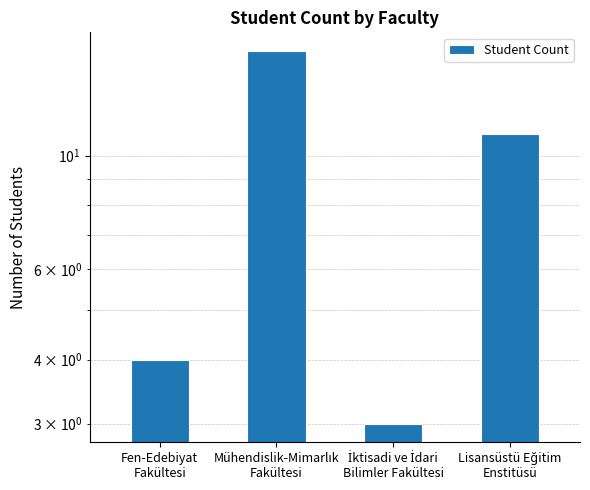

At which category does the chart reach its minimum across all series?

İktisadi ve İdari
Bilimler Fakültesi